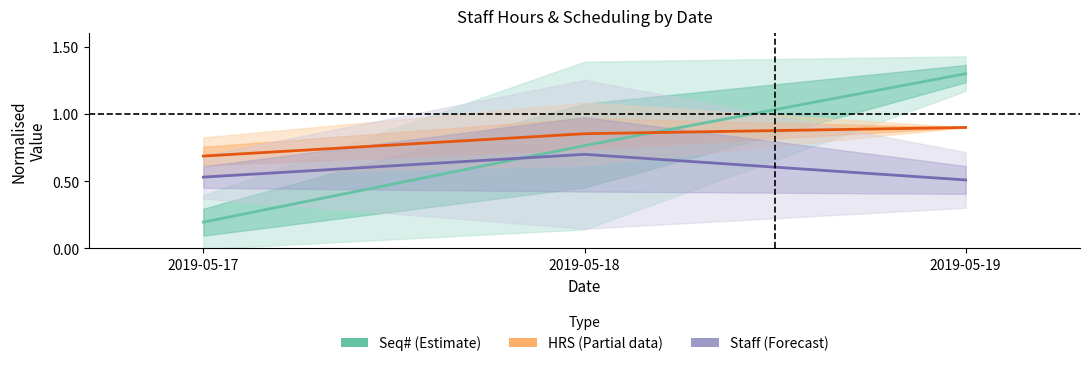

What is the sum of the HRS (Partial) values at 2019-05-19 and 2019-05-18?

1.8